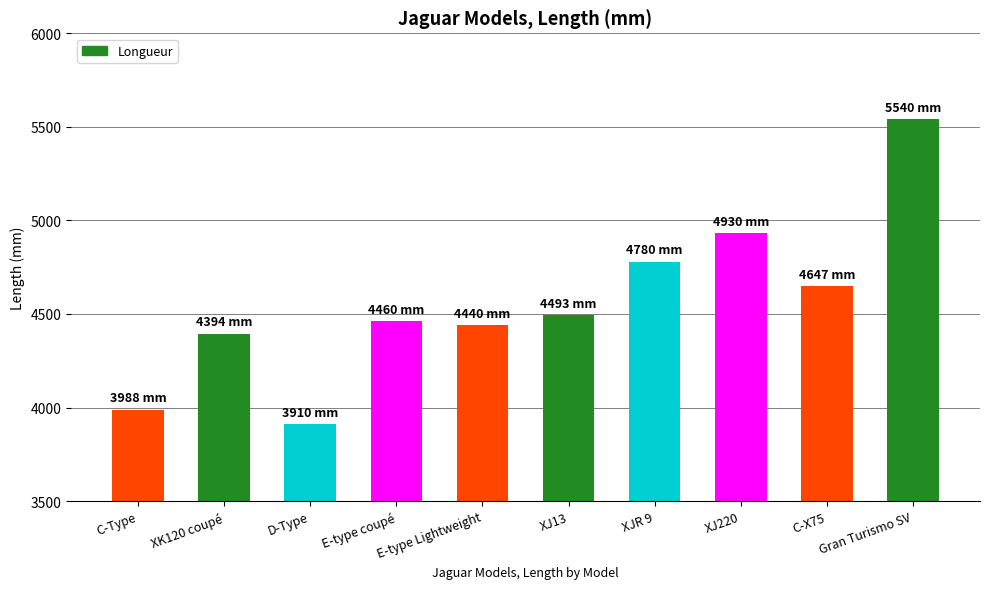

Rank the categories by value from highest to lowest.

Gran Turismo SV, XJ220, XJR 9, C-X75, XJ13, E-type coupé, E-type Lightweight, XK120 coupé, C-Type, D-Type